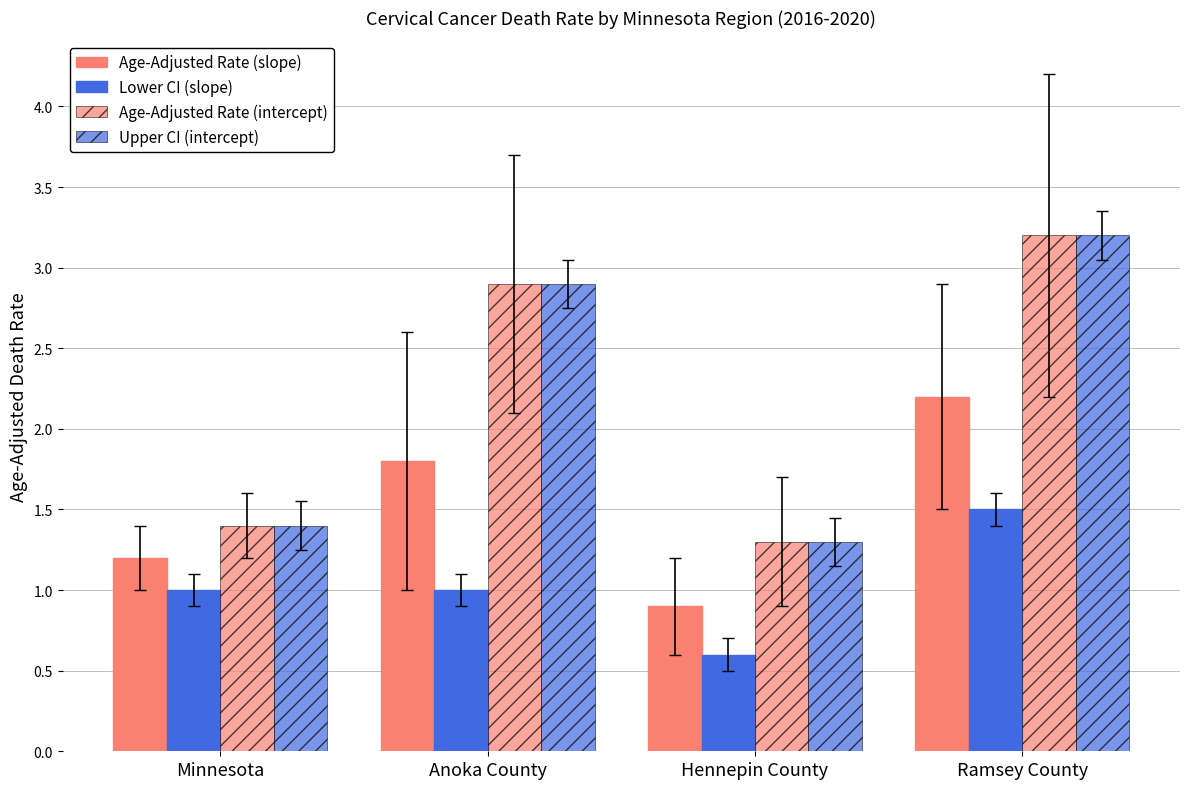

List the series in order of their peak value, highest first.

Age-Adjusted Rate (intercept), Upper CI (intercept), Age-Adjusted Rate (slope), Lower CI (slope)